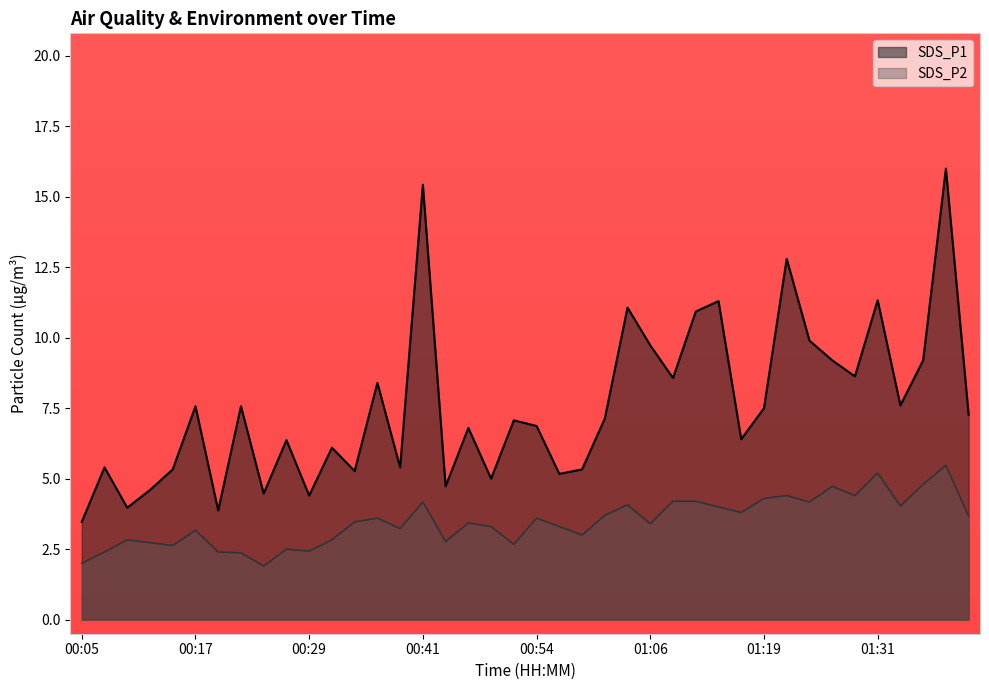

How many distinct data groups are displayed?

2